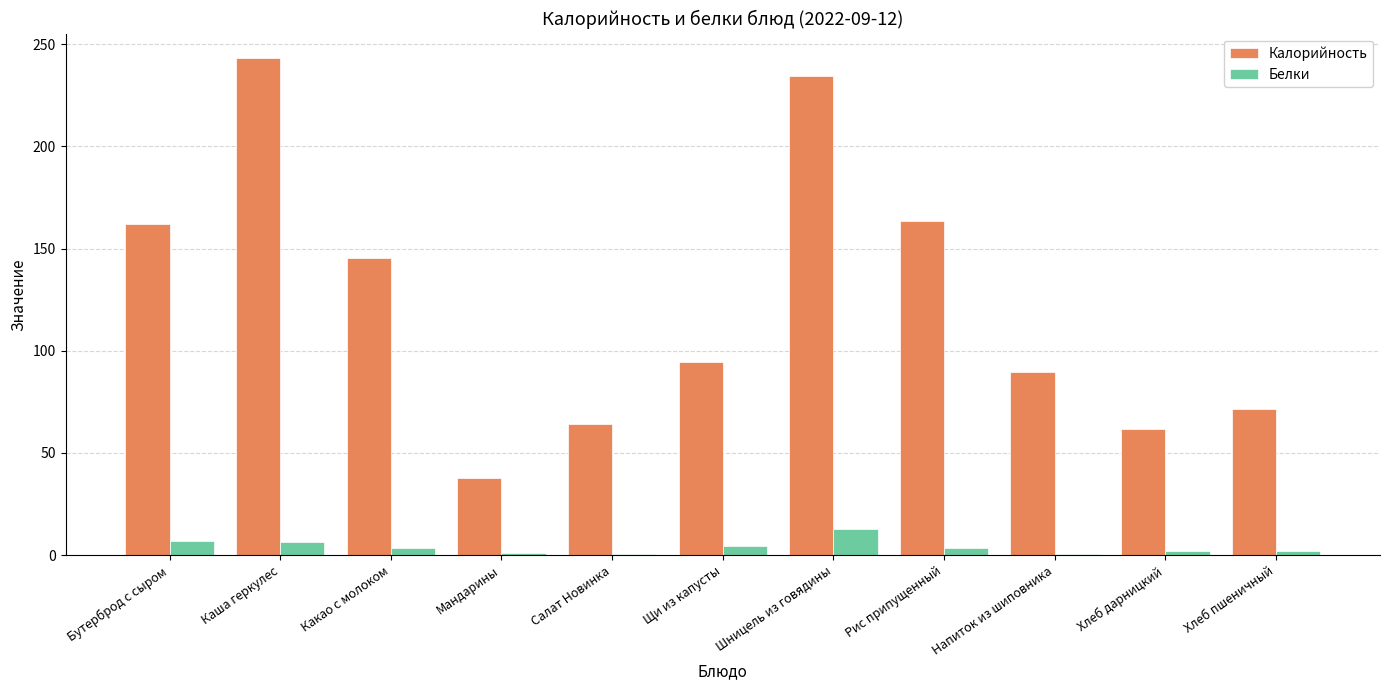

Is the value of Белки at Хлеб дарницкий greater than the value of Калорийность at Напиток из шиповника?

No